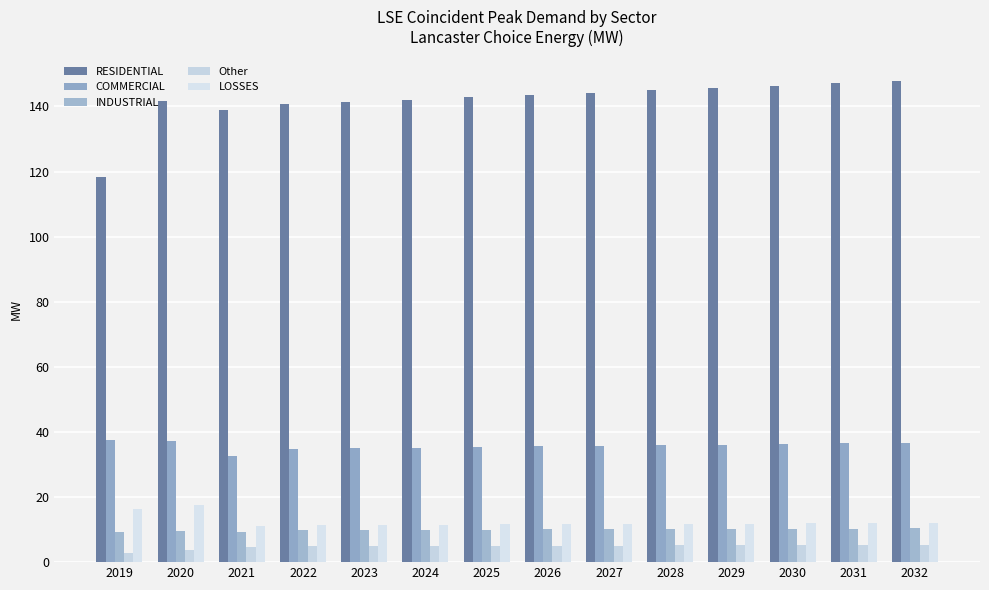

What is the sum of all Other values?

67.2